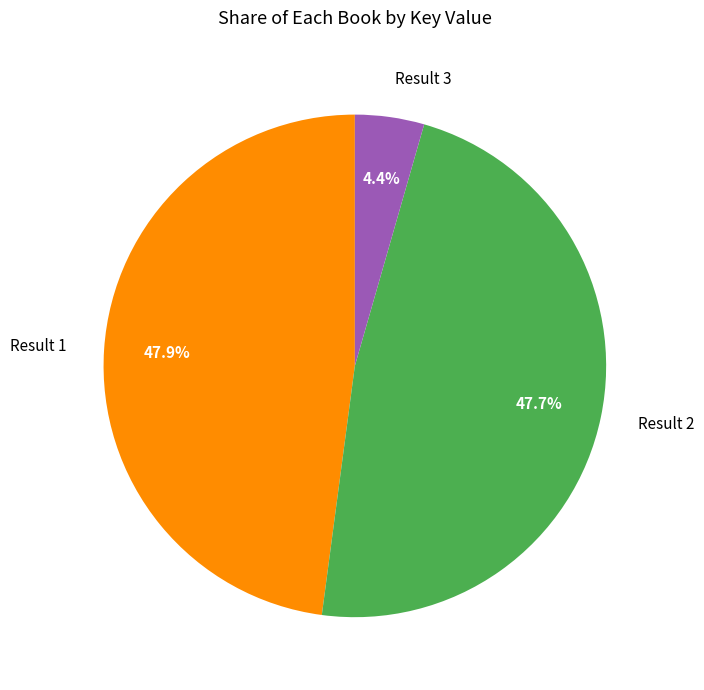

What is the total percentage of Result 3 and Result 2?

52.1%